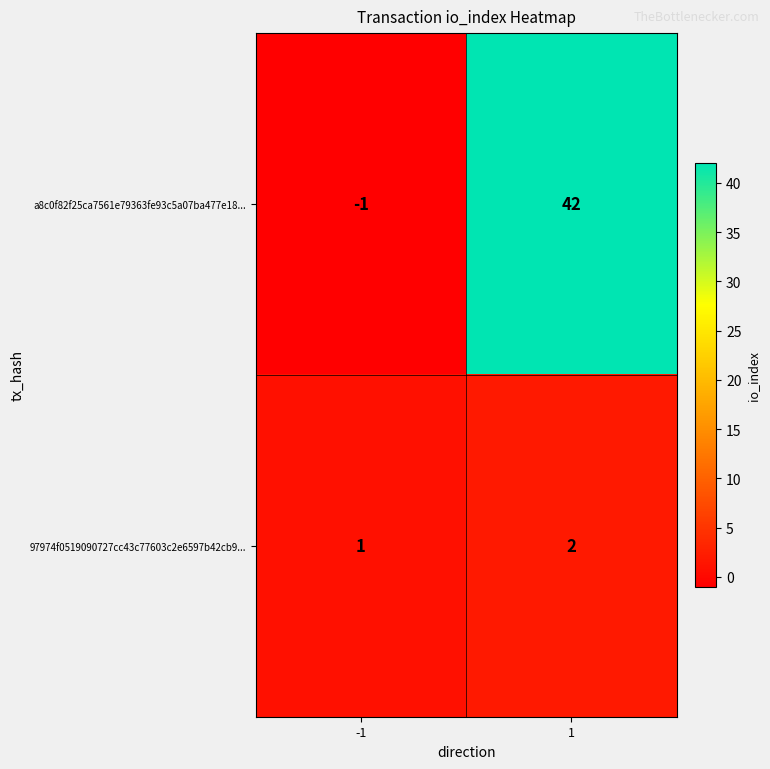

Reading left to right, transcribe all the data shown in this chart.

a8c0f82f25ca7561e79363fe93c5a07ba477e18...: -1	42
97974f0519090727cc43c77603c2e6597b42cb9...: 1	2